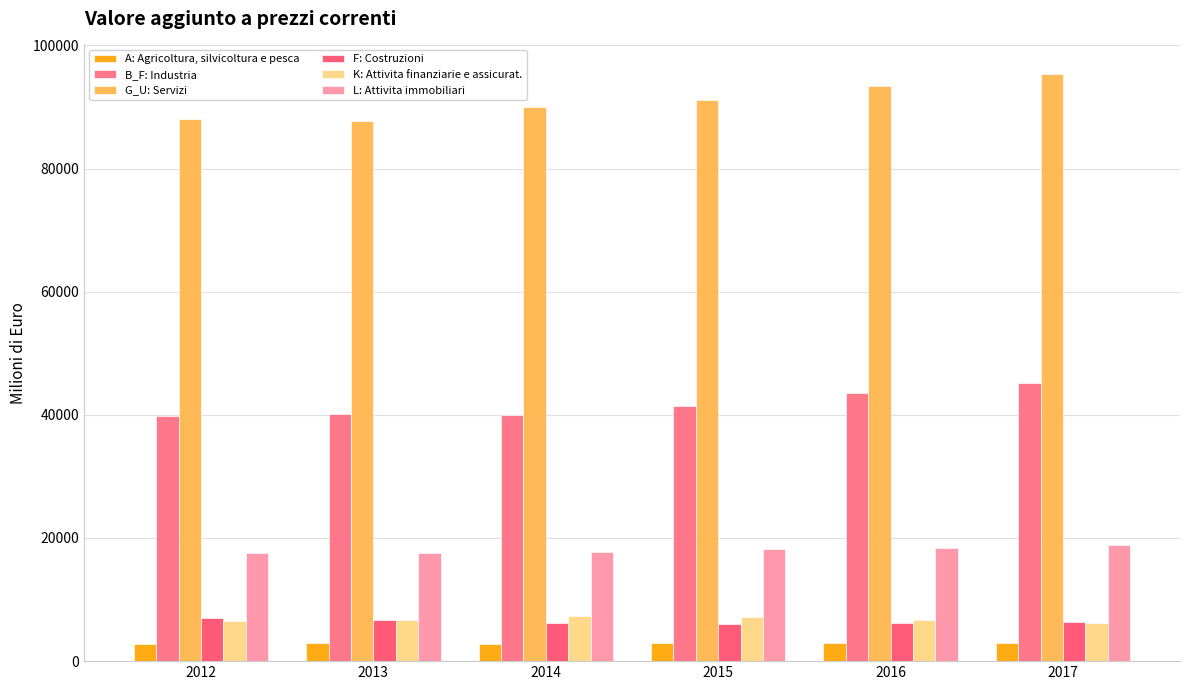

Rank the categories by B_F: Industria value from lowest to highest.

2012, 2014, 2013, 2015, 2016, 2017